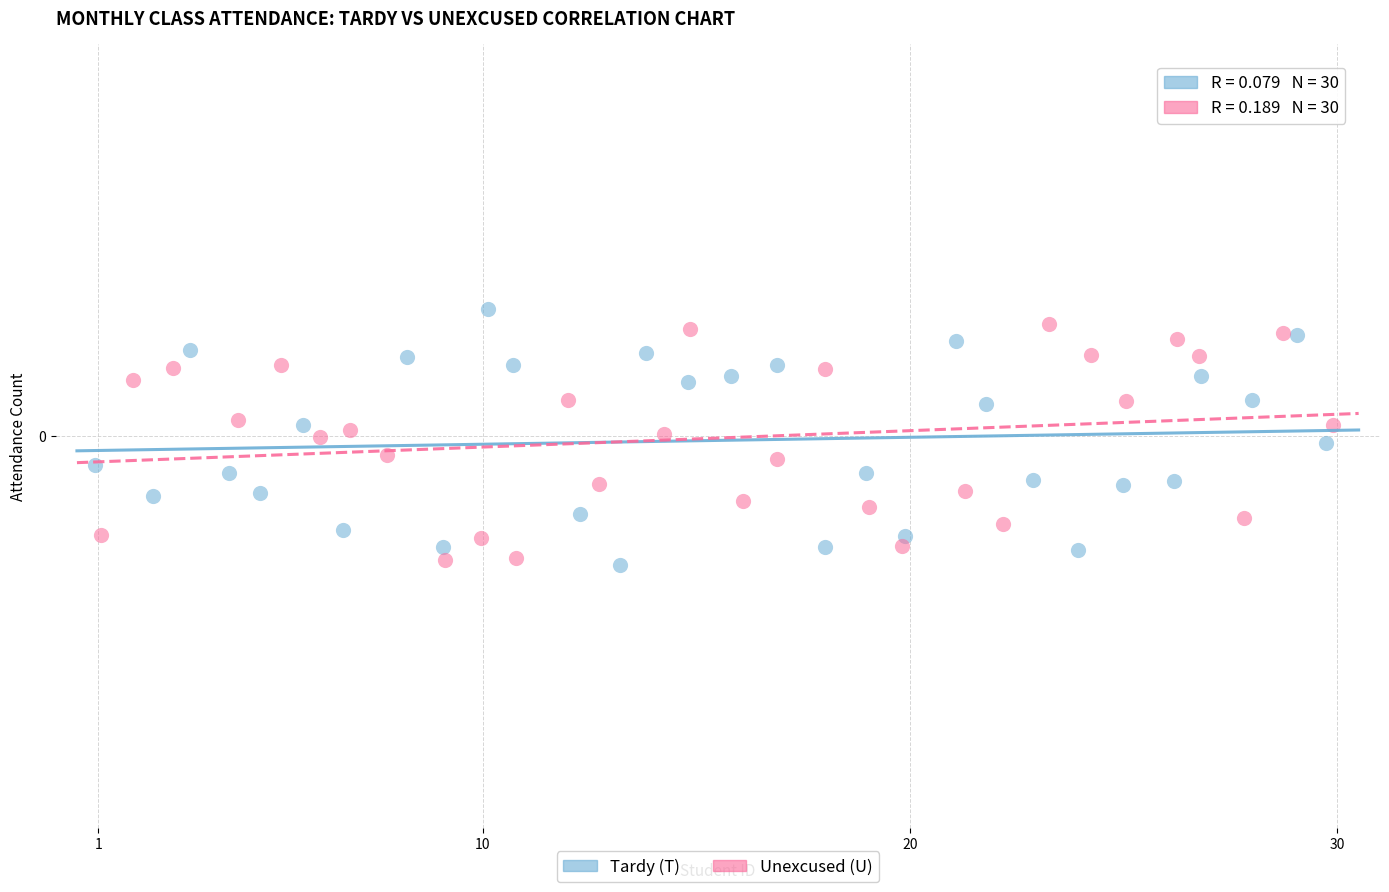

What are all the series names shown in the legend?

Tardy (T), Unexcused (U)